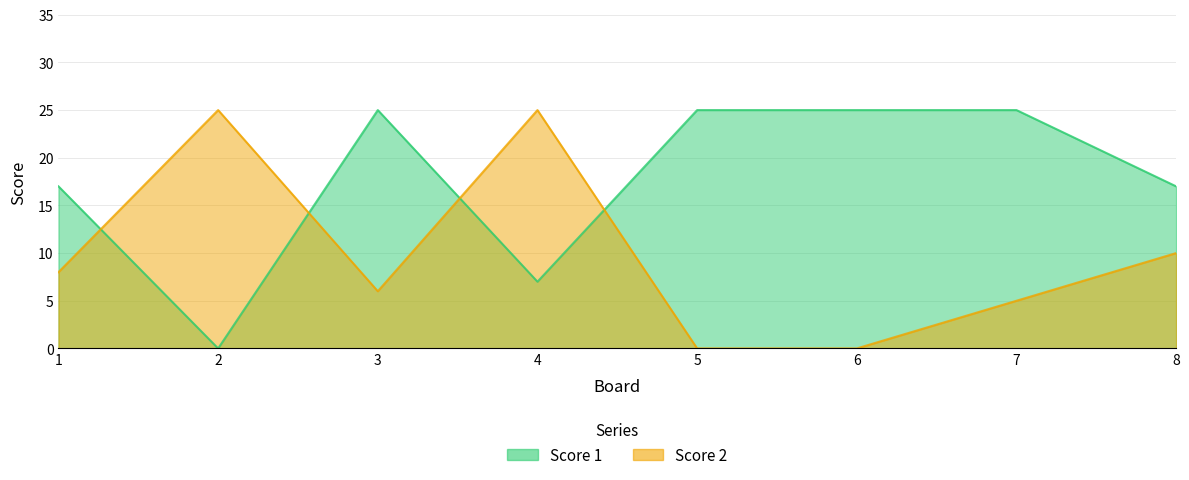

The value of Score 1 at 4 is 7. True or false?

True